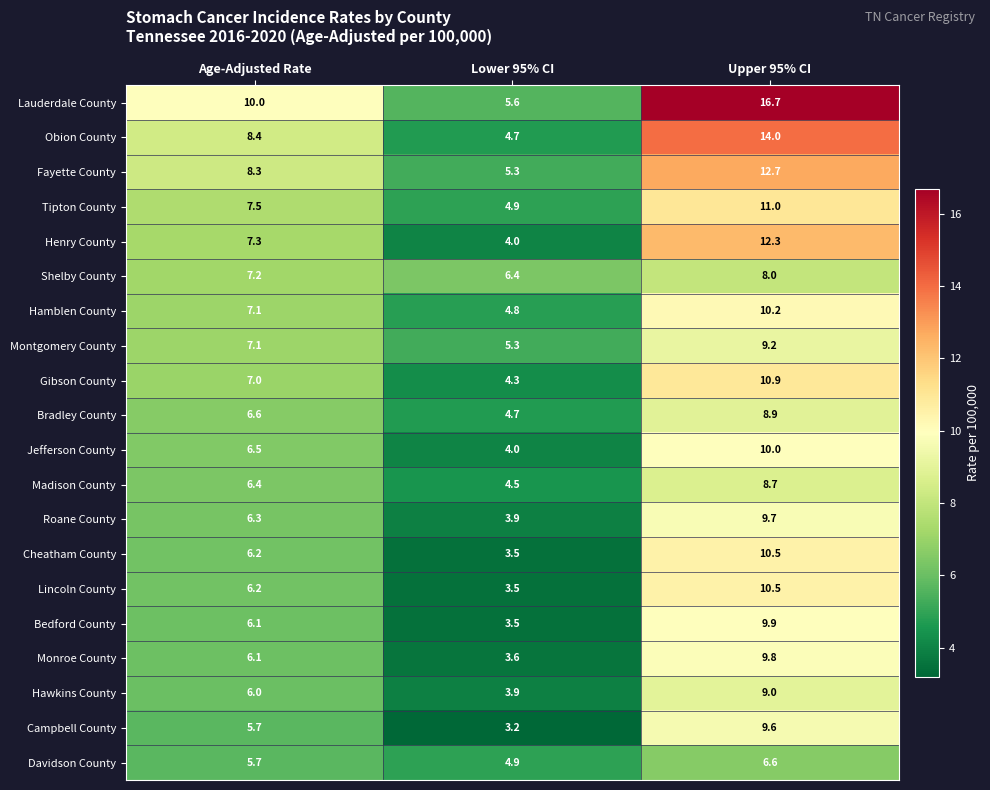

Rank the categories by Bradley County value from highest to lowest.

Upper 95% CI, Age-Adjusted Rate, Lower 95% CI